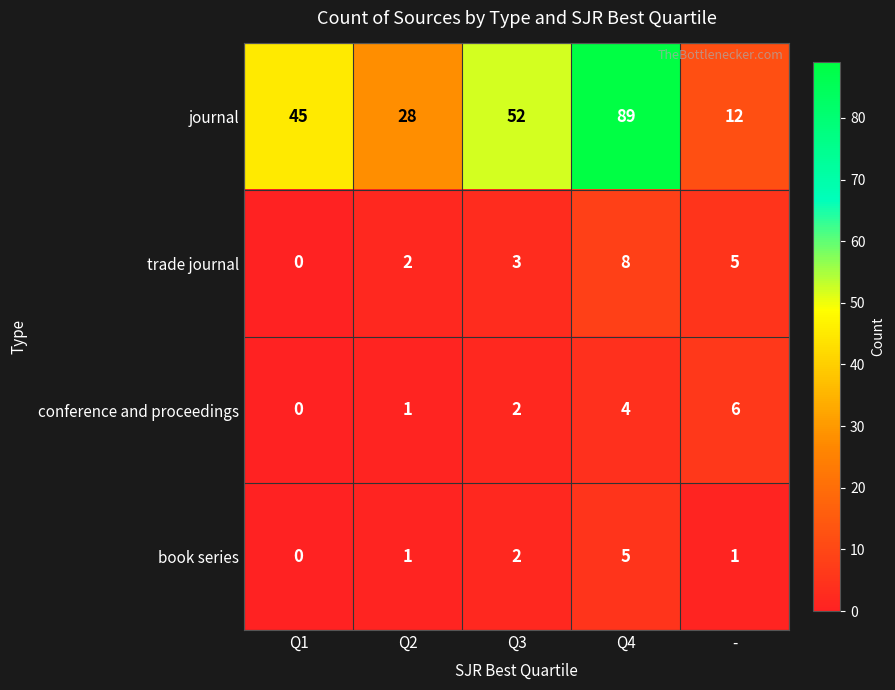

How many series are shown in this chart?

4